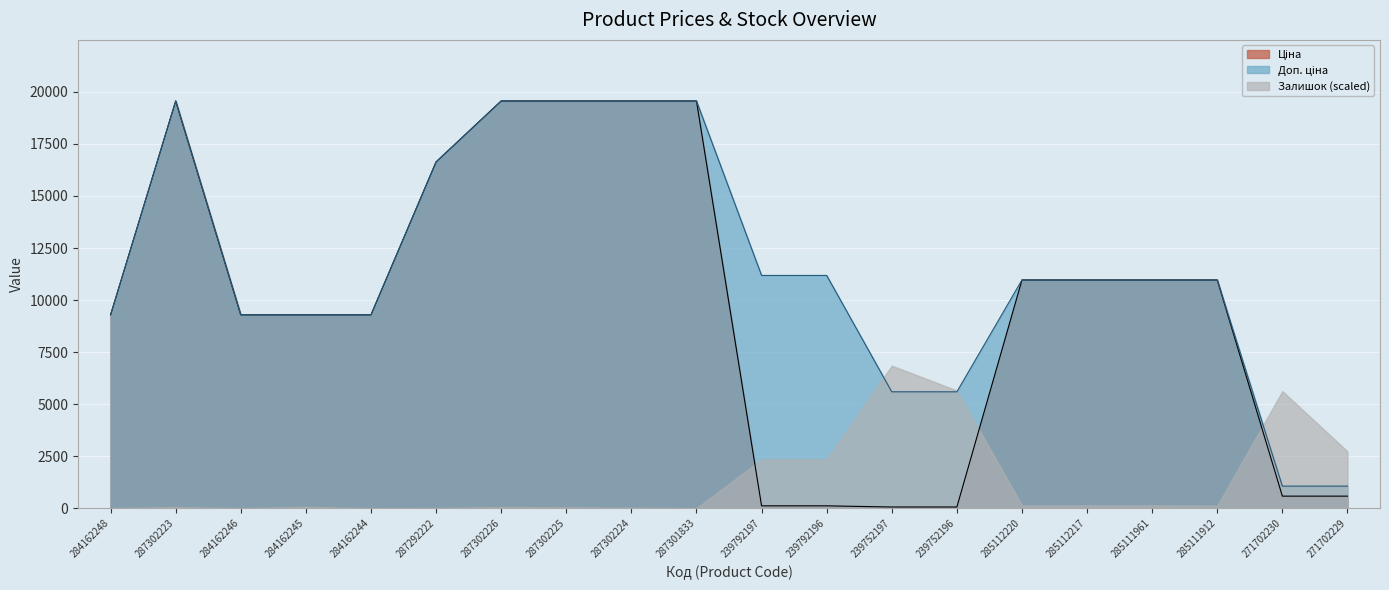

At how many categories does at least one series exceed 14502?

6